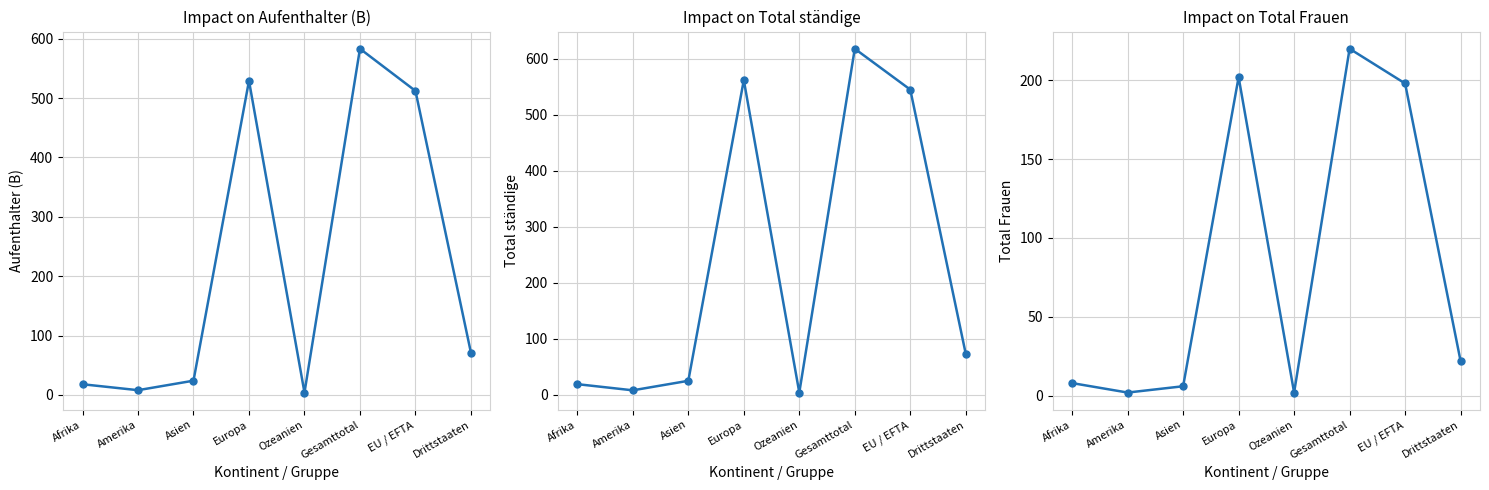

Which series has the widest spread of values?

Total ständige